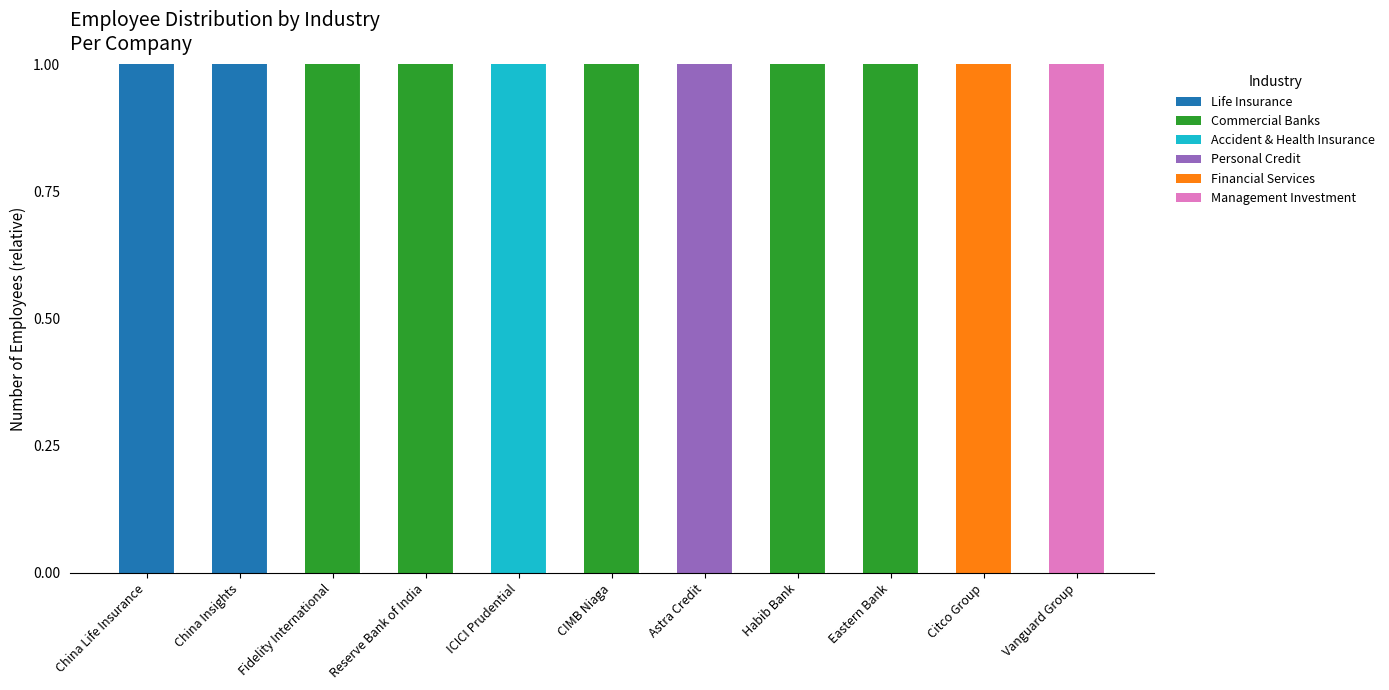

What are all the series names shown in the legend?

Life Insurance, Commercial Banks, Accident & Health Insurance, Personal Credit, Financial Services, Management Investment